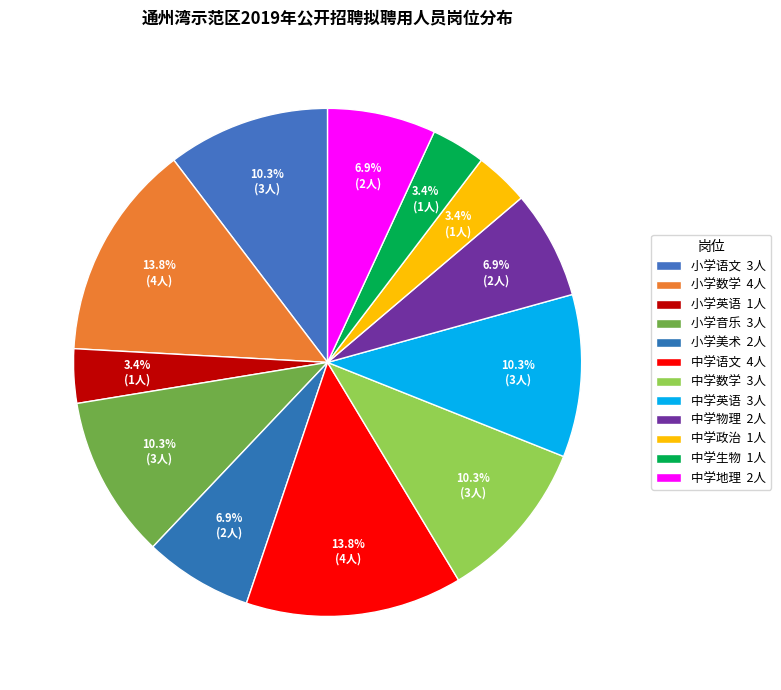

How many segments does this pie chart have?

12